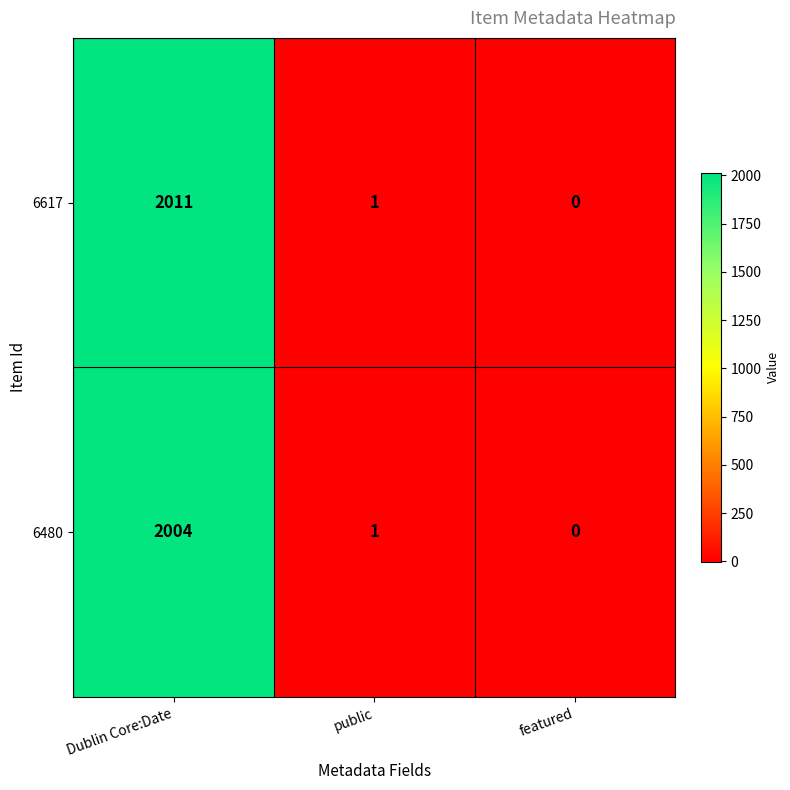

What is the sum of all 6617 values?

2012